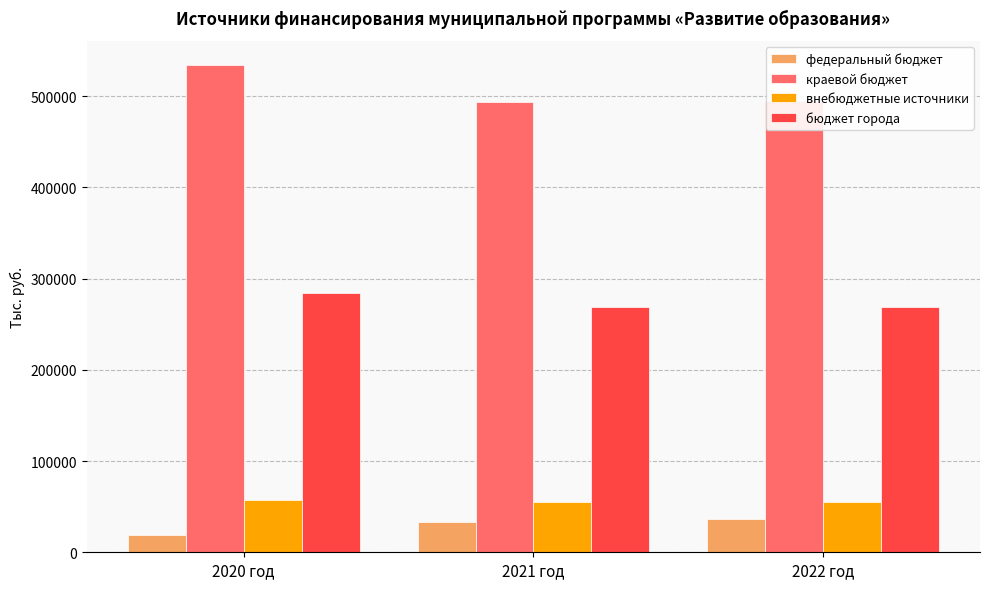

Which series has the largest range (max minus min)?

краевой бюджет